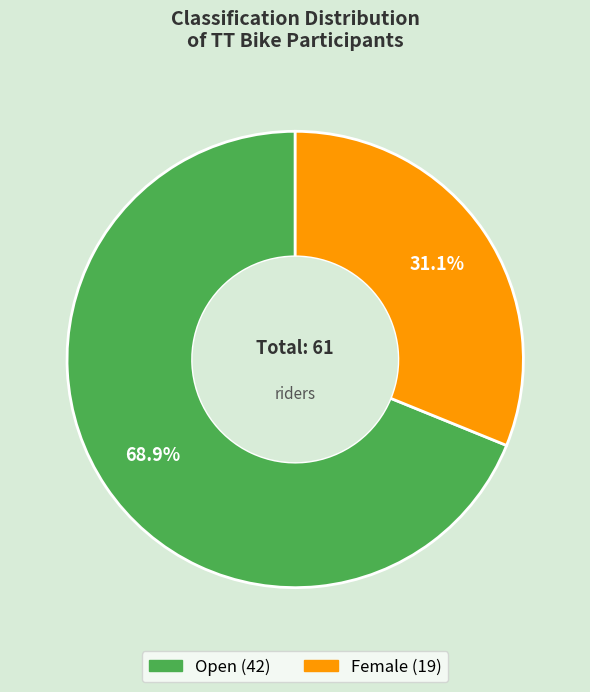

What is the largest slice in the pie chart?

Open